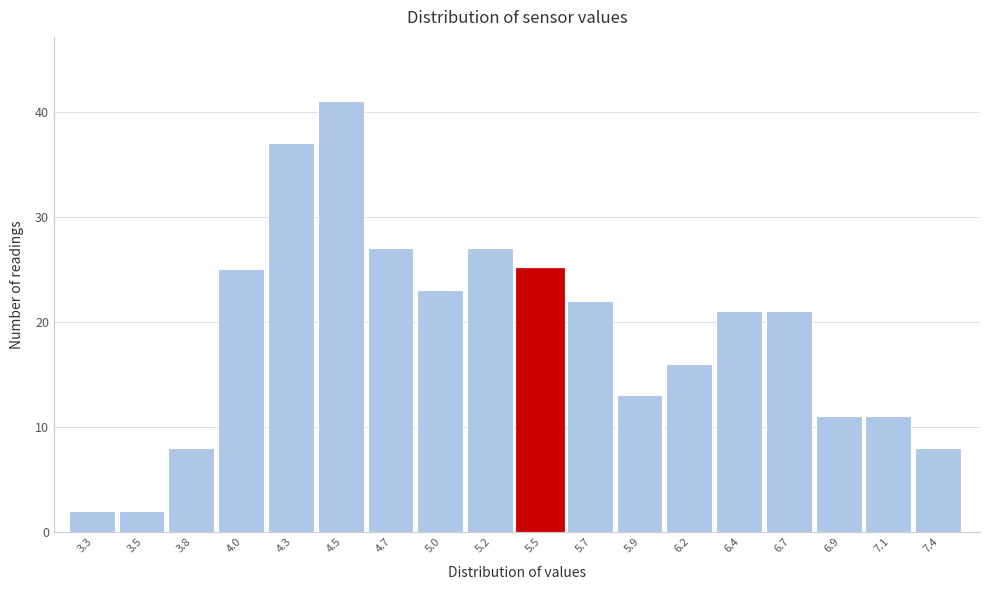

Reading left to right, list all the values displayed in this chart.

3.3=2	3.5=2	3.8=8	4.0=25	4.3=37	4.5=41	4.7=27	5.0=23	5.2=27	5.5=25	5.7=22	5.9=13	6.2=16	6.4=21	6.7=21	6.9=11	7.1=11	7.4=8